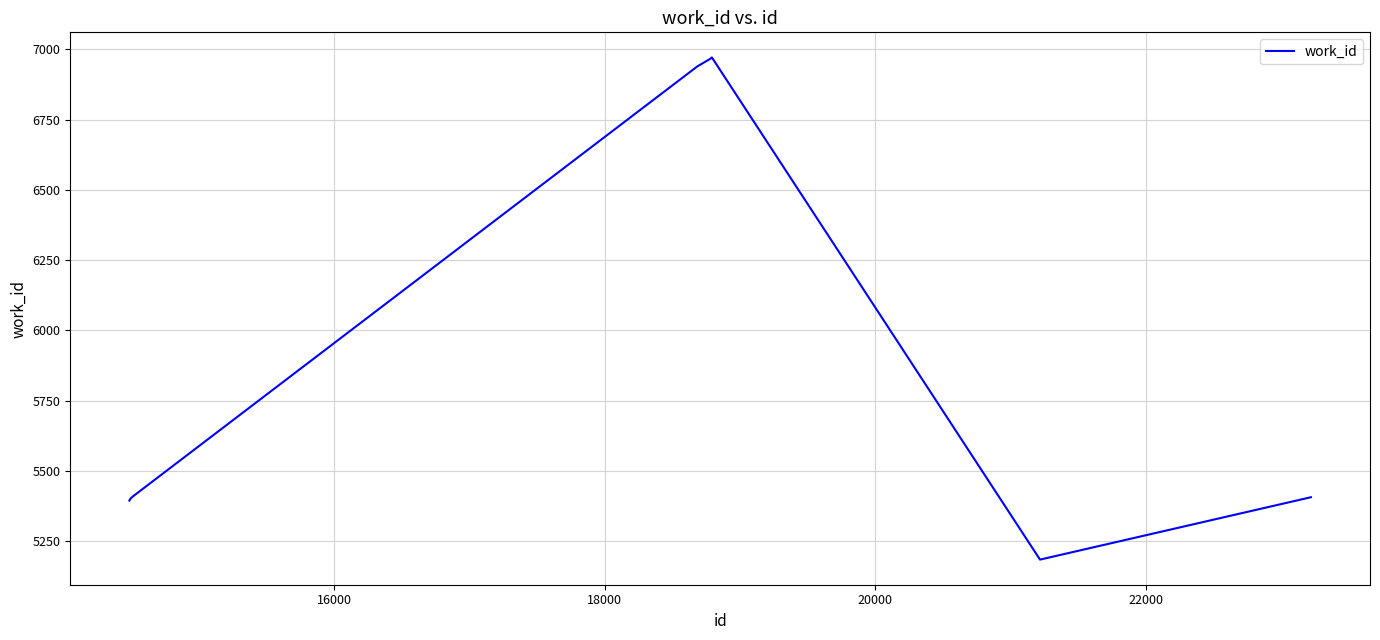

What is the difference between the maximum and minimum values?

1787